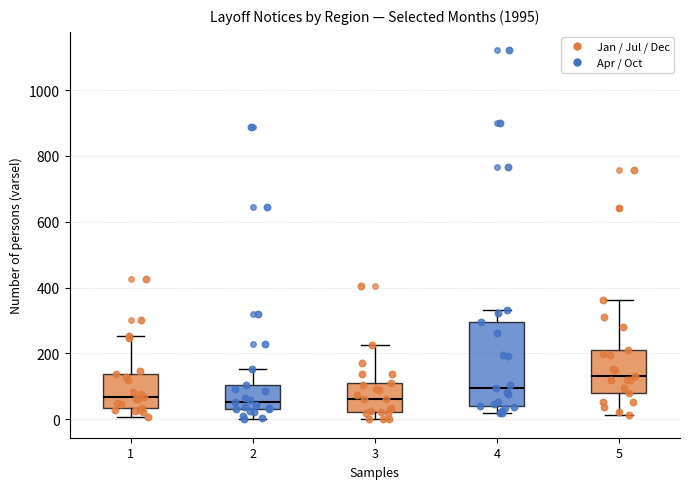

Which box's median line is the highest?

5